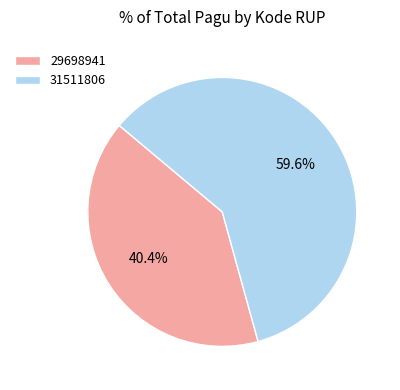

Which slice is the largest?

31511806